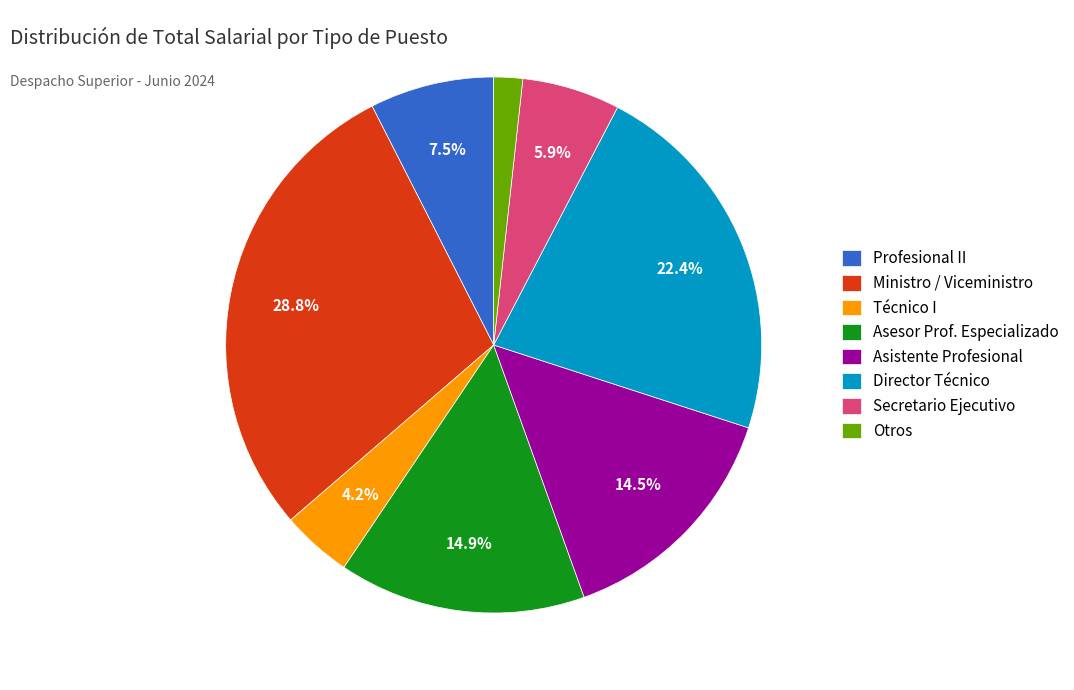

Does Otros account for over 50% of the chart?

No